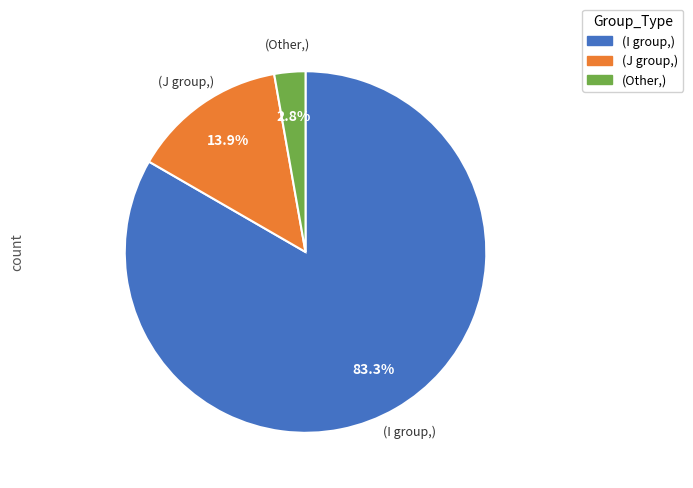

Which has a higher value, (J group,) or (I group,)?

(I group,)